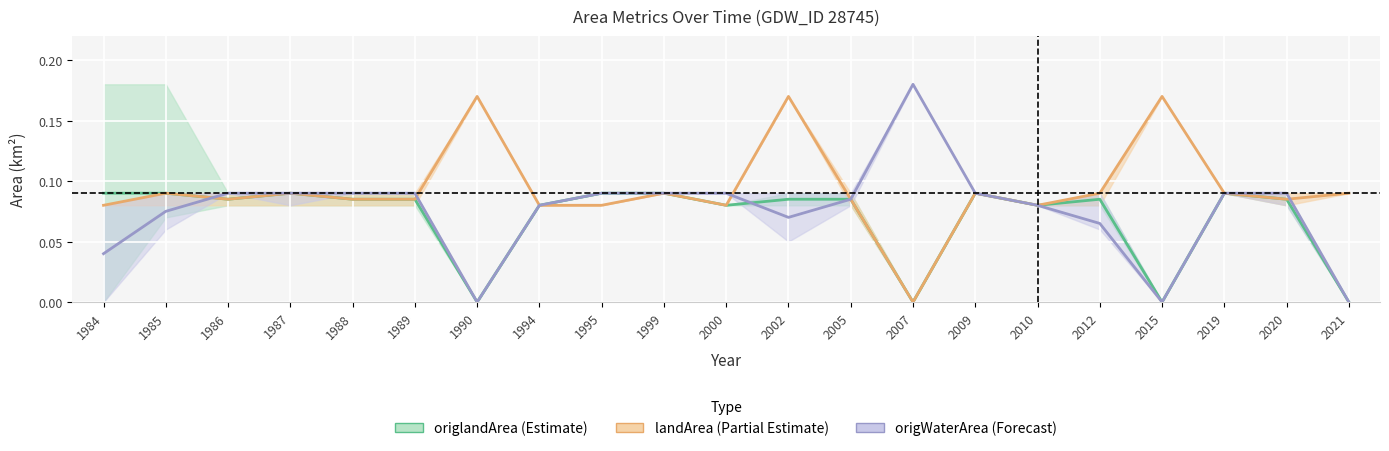

Reading left to right, extract all data points from this chart.

origlandArea mean: 1984=0.1	1985=0.1	1986=0.1	1987=0.1	1988=0.1	1989=0.1	1990=0.0	1994=0.1	1995=0.1	1999=0.1	2000=0.1	2002=0.1	2005=0.1	2007=0.0	2009=0.1	2010=0.1	2012=0.1	2015=0.0	2019=0.1	2020=0.1	2021=0.0
landArea mean: 1984=0.1	1985=0.1	1986=0.1	1987=0.1	1988=0.1	1989=0.1	1990=0.2	1994=0.1	1995=0.1	1999=0.1	2000=0.1	2002=0.2	2005=0.1	2007=0.0	2009=0.1	2010=0.1	2012=0.1	2015=0.2	2019=0.1	2020=0.1	2021=0.1
origWaterArea mean: 1984=0.0	1985=0.1	1986=0.1	1987=0.1	1988=0.1	1989=0.1	1990=0.0	1994=0.1	1995=0.1	1999=0.1	2000=0.1	2002=0.1	2005=0.1	2007=0.2	2009=0.1	2010=0.1	2012=0.1	2015=0.0	2019=0.1	2020=0.1	2021=0.0